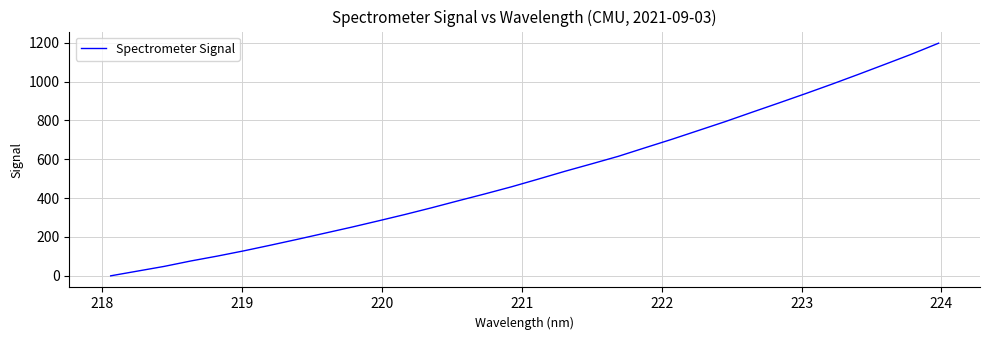

What is the difference between the maximum and minimum values?

1197.2